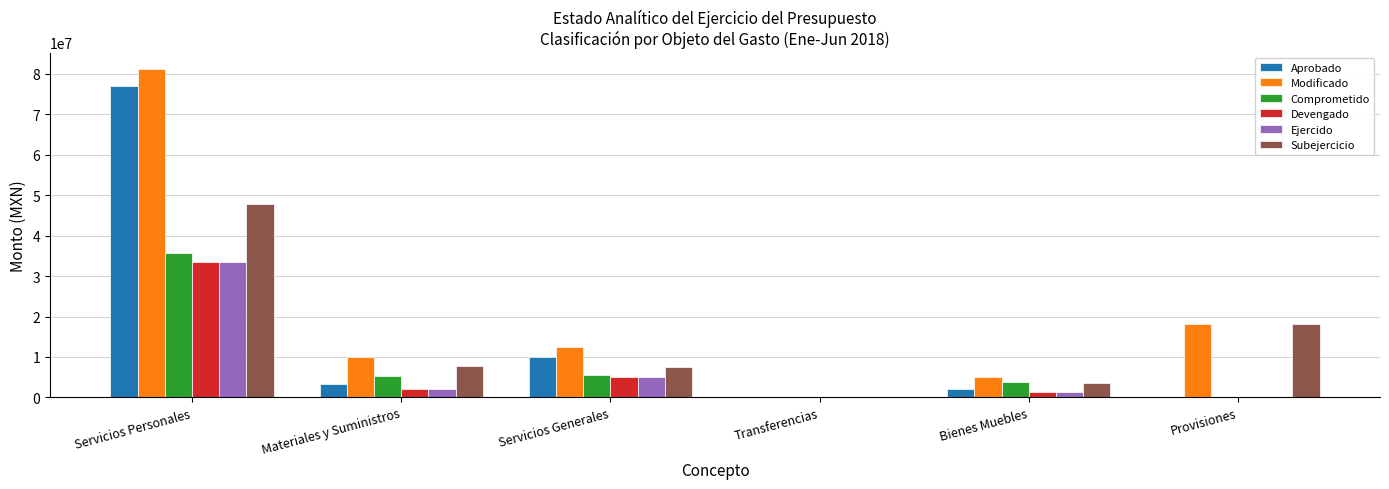

True or false: Modificado has a value of 31435859.7 at Provisiones.

False